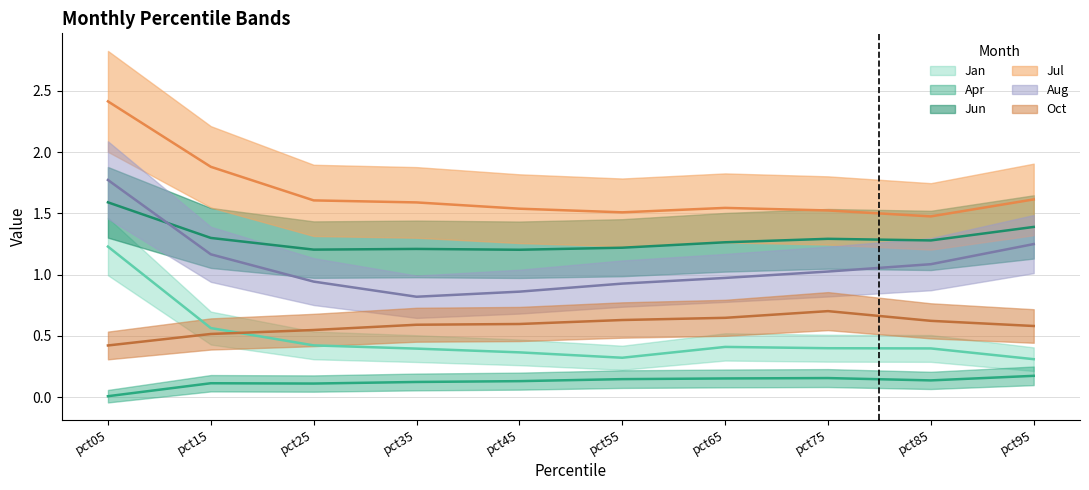

What is the value of the Oct point at the 7th from the left?

0.6